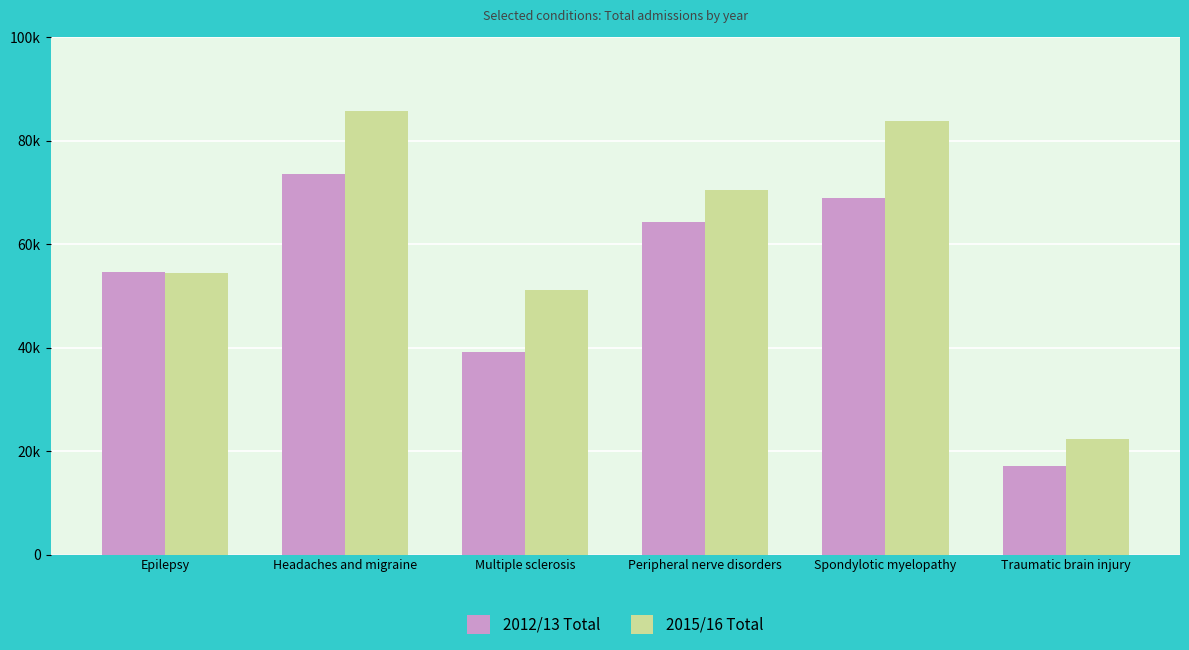

Which series has the widest spread of values?

2015/16 Total